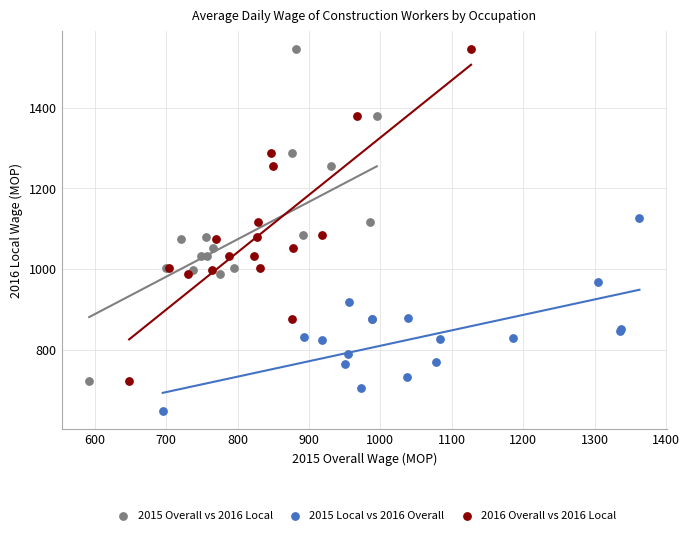

Which series reaches the minimum Y coordinate?

2015 Local vs 2016 Overall